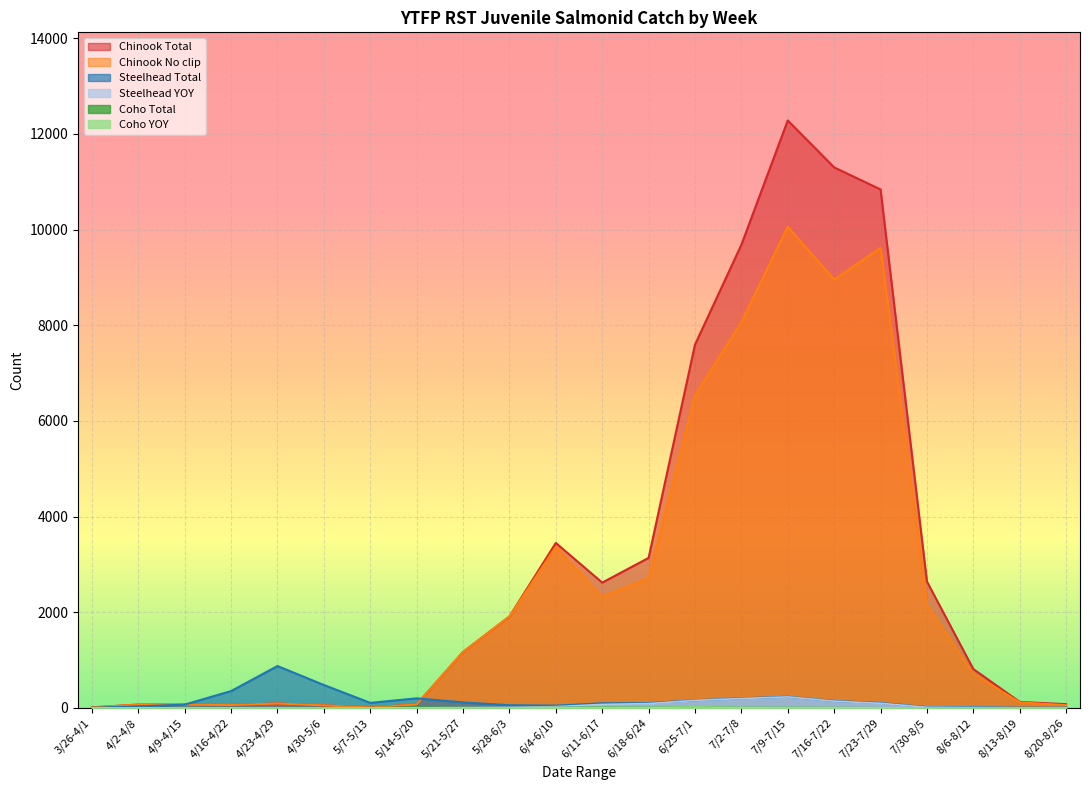

The Coho YOY series shows 0 at 8/20-8/26. True or false?

True